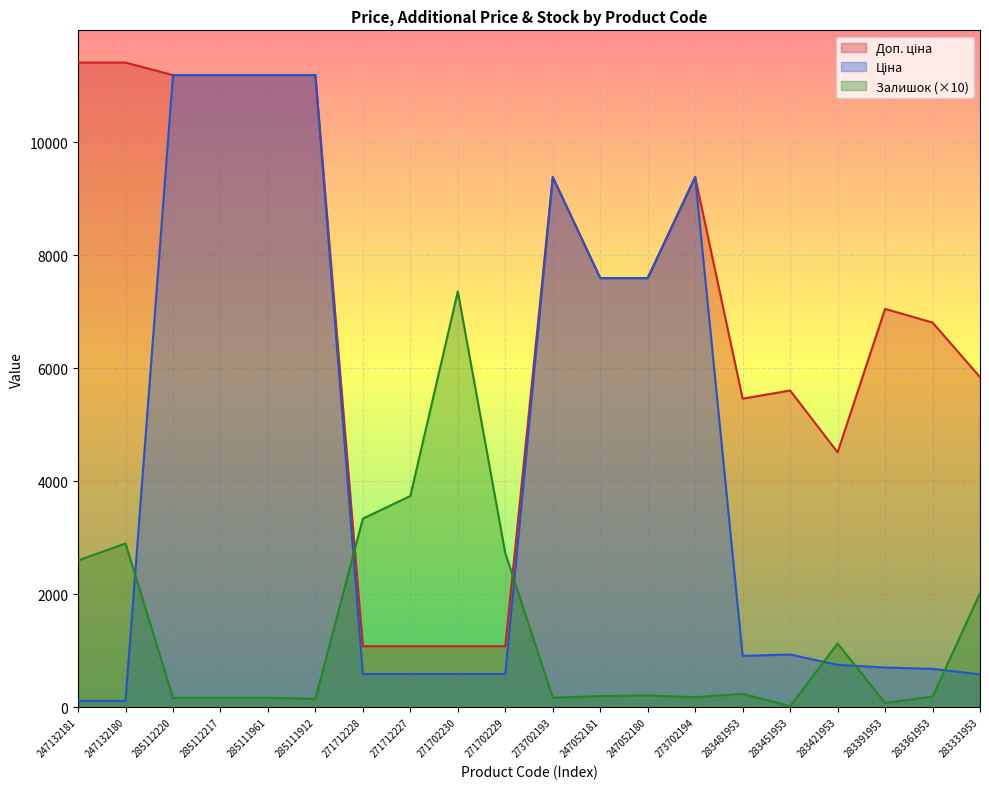

Reading left to right, extract all data points from this chart.

Ціна: 114.1	114.1	11188.2	11188.2	11188.2	11188.2	589.9	589.9	589.9	589.9	9384.0	7596.5	7596.5	9384.0	910.4	934.5	752.2	705.1	681.0	584.4
Доп. ціна: 11410.0	11410.0	11188.2	11188.2	11188.2	11188.2	1081.7	1081.7	1081.7	1081.7	9384.0	7596.5	7596.5	9384.0	5462.3	5607.2	4513.3	7051.3	6809.8	5843.9
Залишок: 2600.0	2900.0	170.0	170.0	170.0	150.0	3340.0	3740.0	7360.0	2730.0	170.0	200.0	210.0	180.0	240.0	20.0	1130.0	80.0	190.0	2020.0